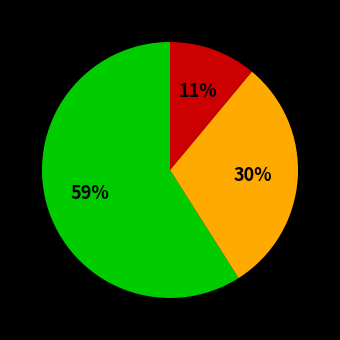

Is there a majority slice in this chart?

Yes